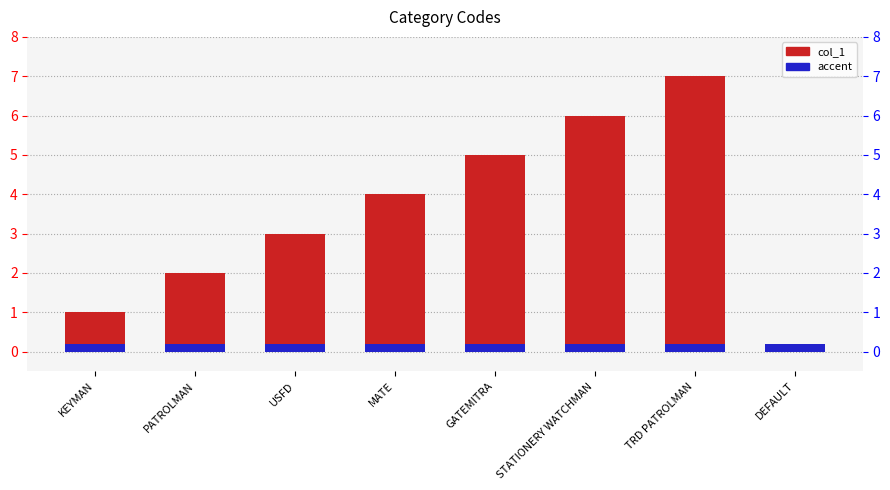

Reading left to right, extract all data points from this chart.

col_1: 1.0	2.0	3.0	4.0	5.0	6.0	7.0	0.0
accent: 0.2	0.2	0.2	0.2	0.2	0.2	0.2	0.2